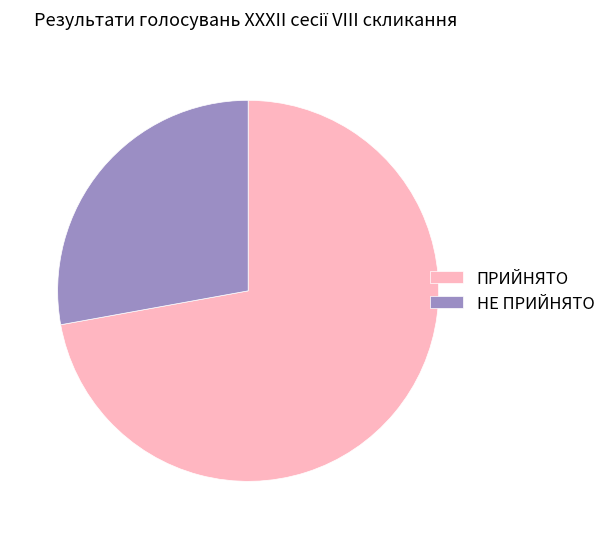

Rank the categories by value from highest to lowest.

ПРИЙНЯТО, НЕ ПРИЙНЯТО